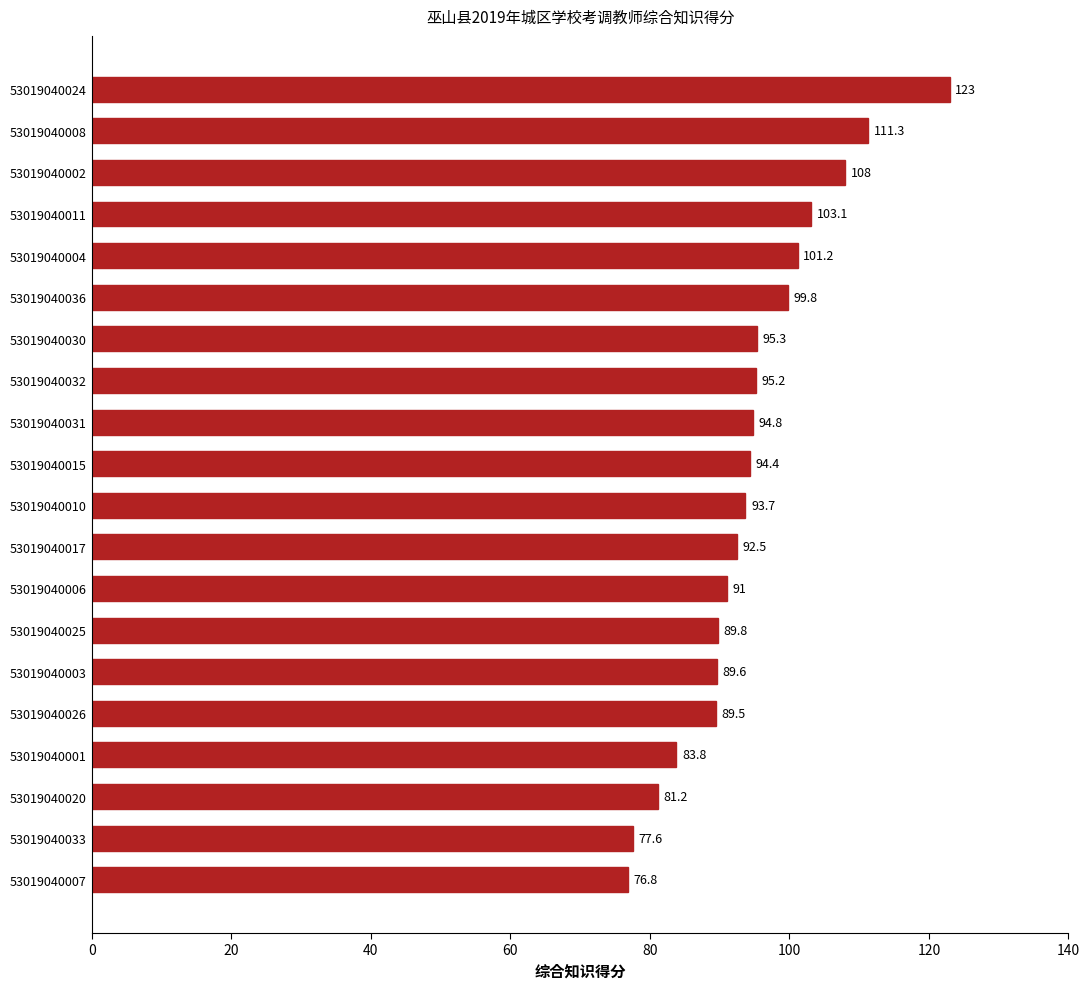

What is the minimum value shown in the chart?

76.8